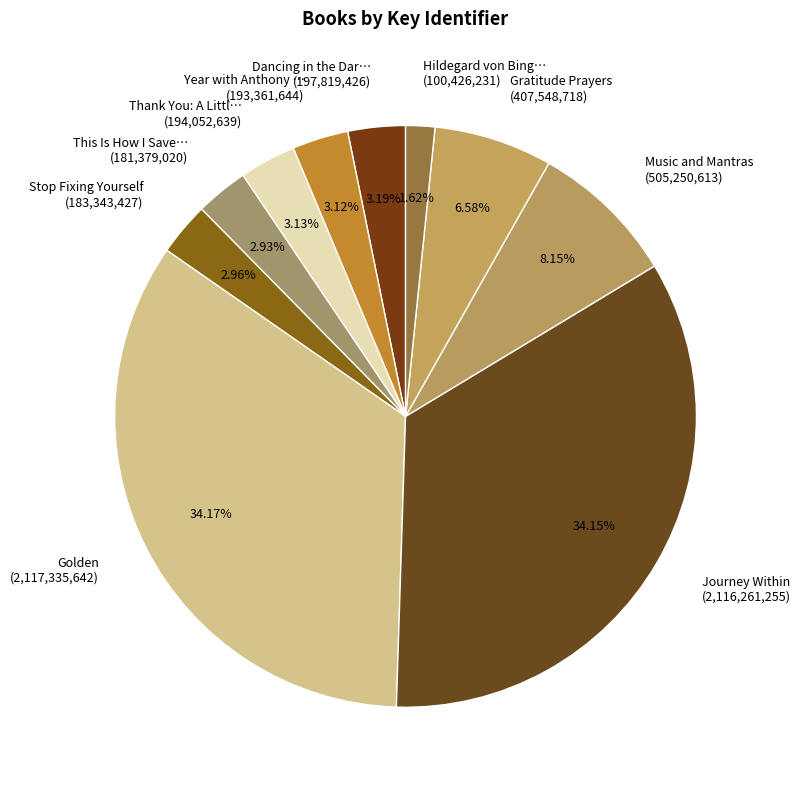

What is the smallest slice in the pie chart?

Hildegard von Bing… (100,426,231)